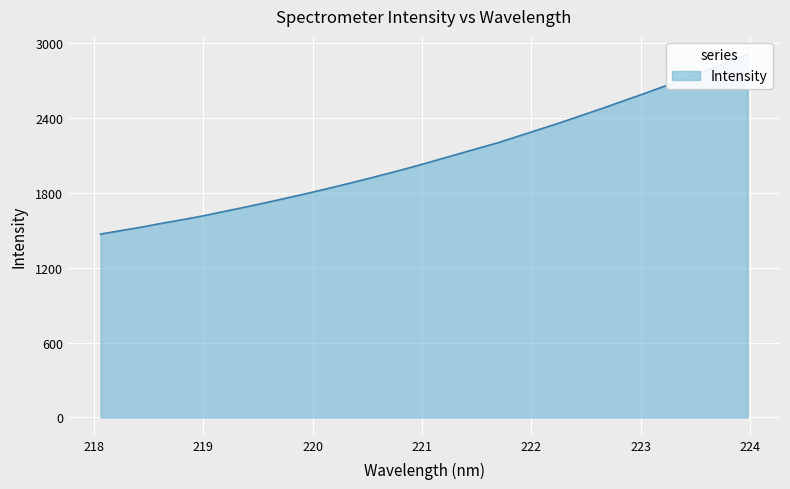

True or false: the data shows 1165.6 at 222.263.

False